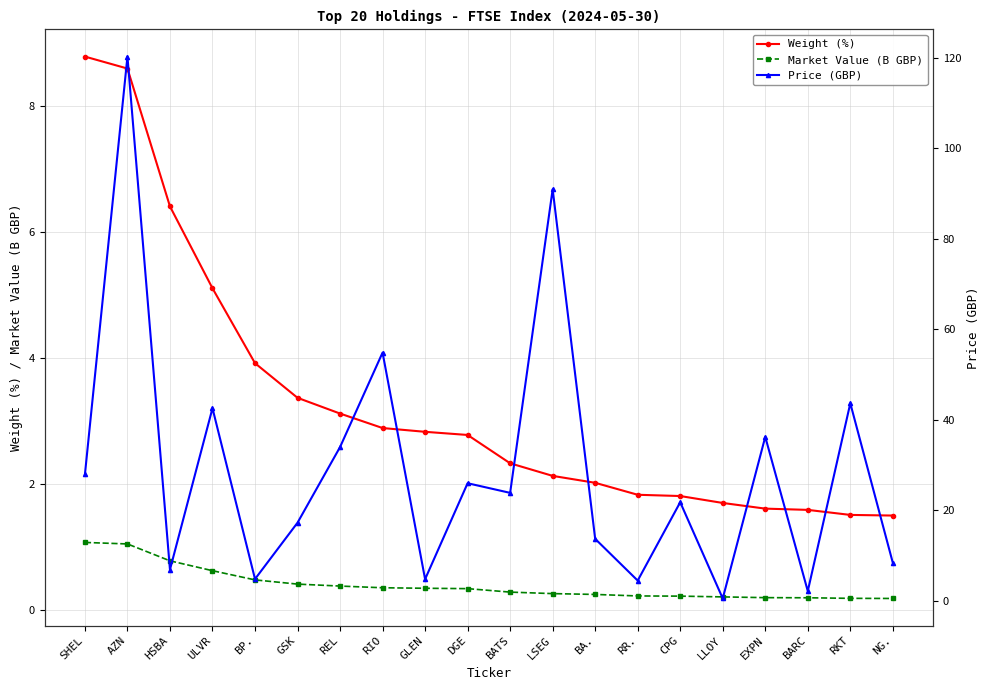

True or false: Market Value (B GBP) has more than 2 points higher than both neighbors.

False